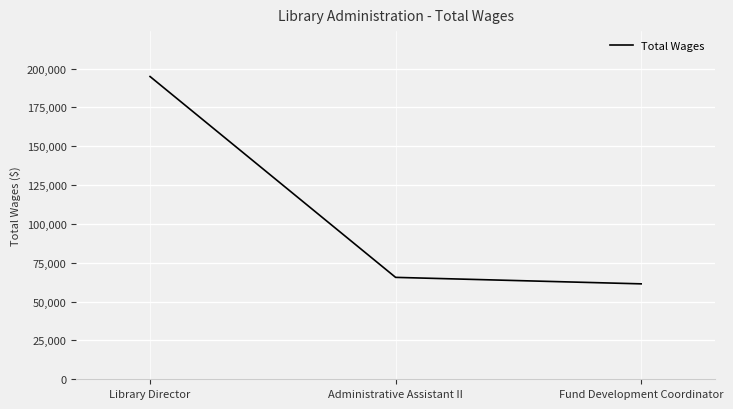

List the labels in order of value, largest first.

Library Director, Administrative Assistant II, Fund Development Coordinator